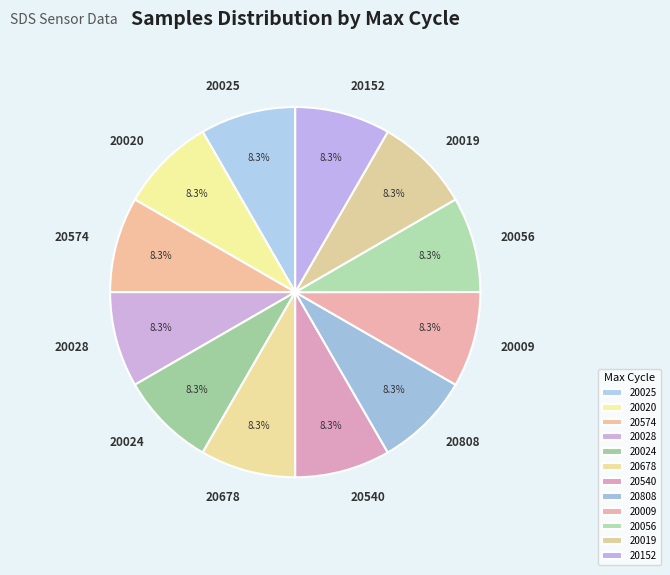

Do 20152 and 20025 together represent more than half of the pie?

No